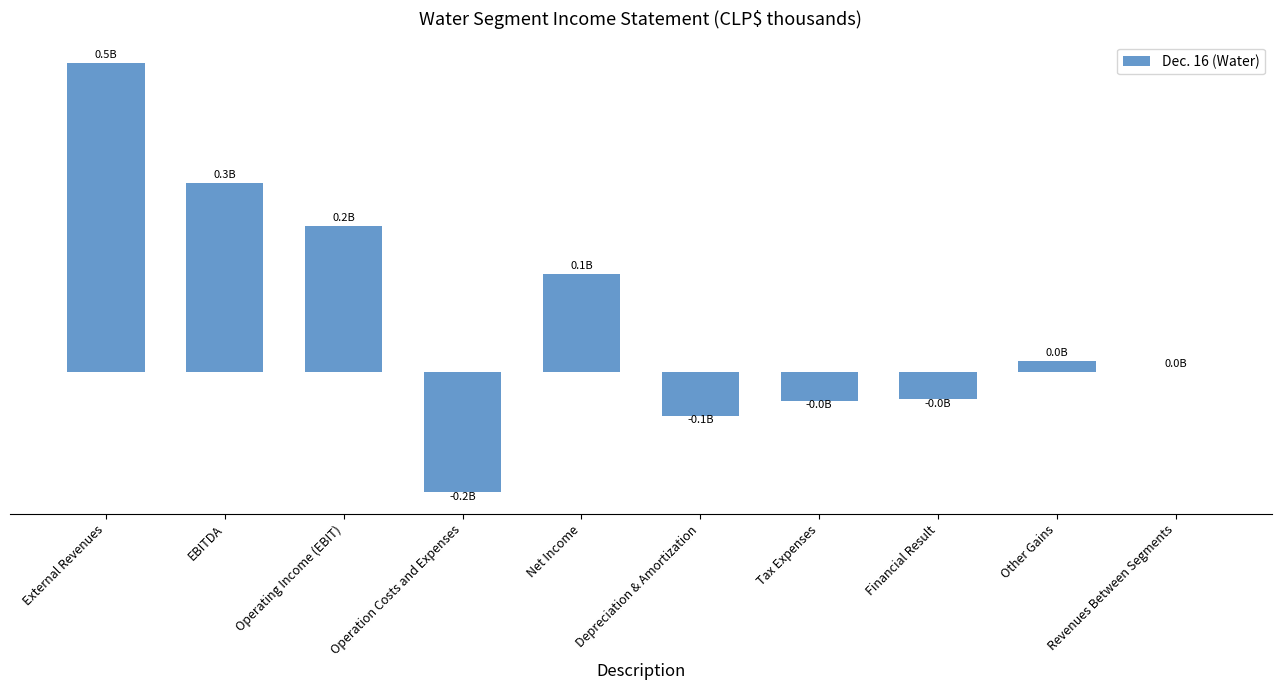

What is the ratio of the value at Net Income to the value at Operating Income (EBIT)?

0.7